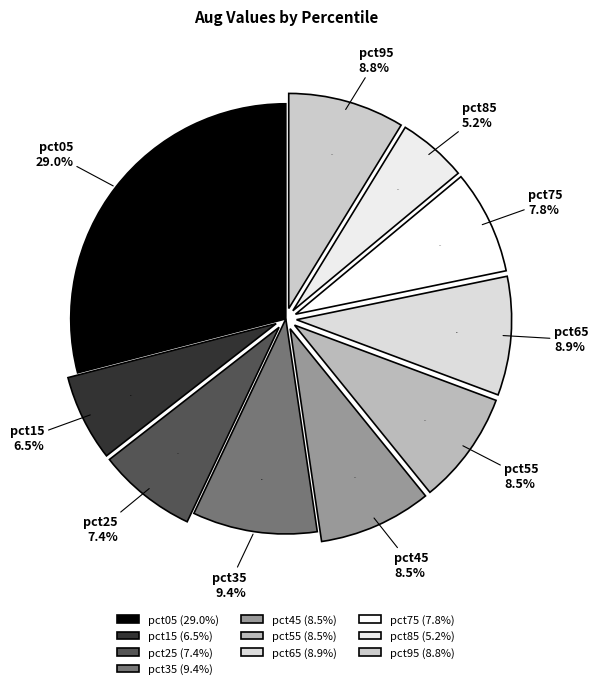

To the nearest percent, what percentage of the pie is pct45?

8%